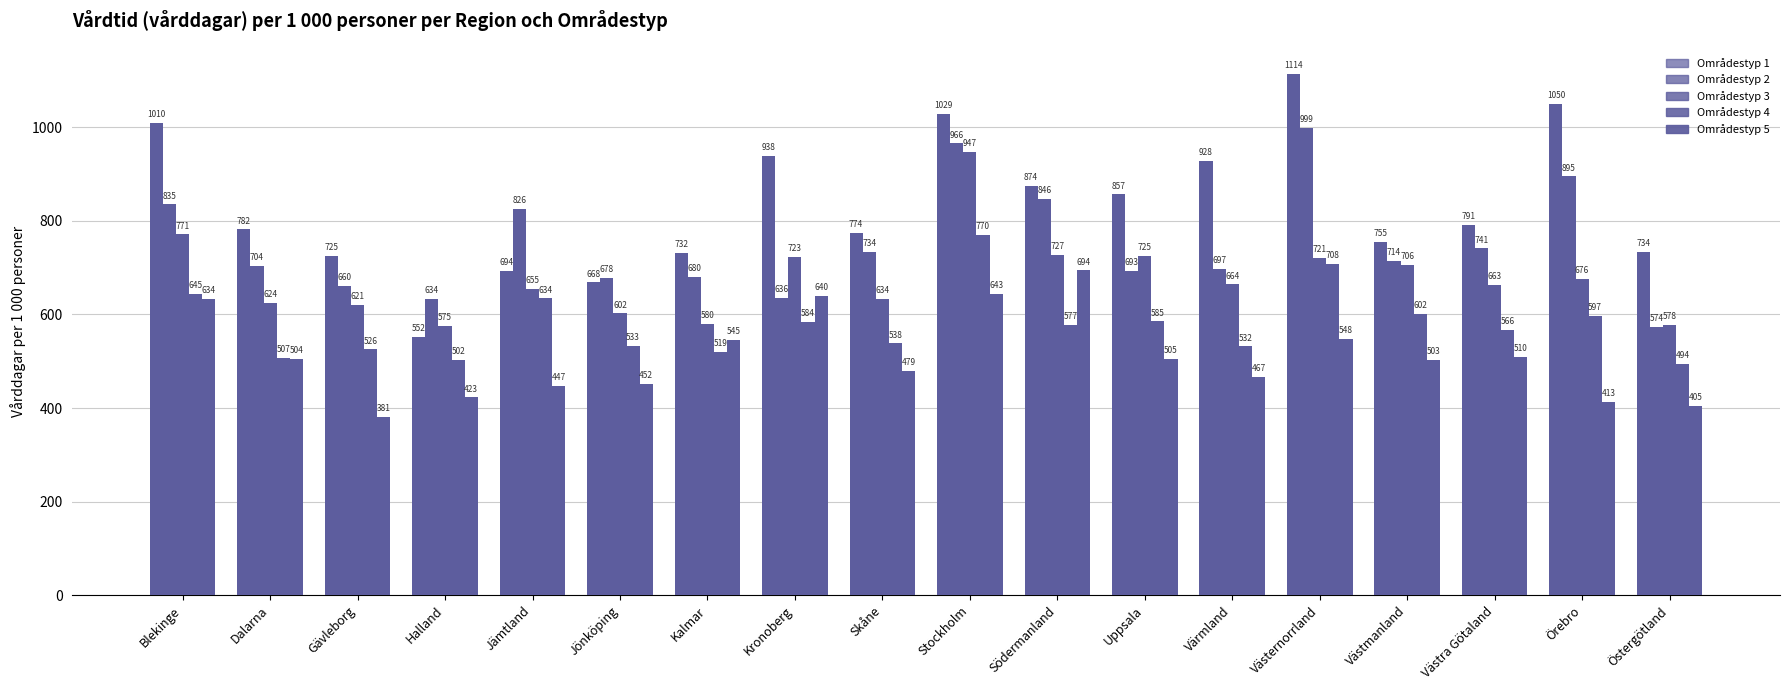

How many values in the Områdestyp 2 series are below 714?

9